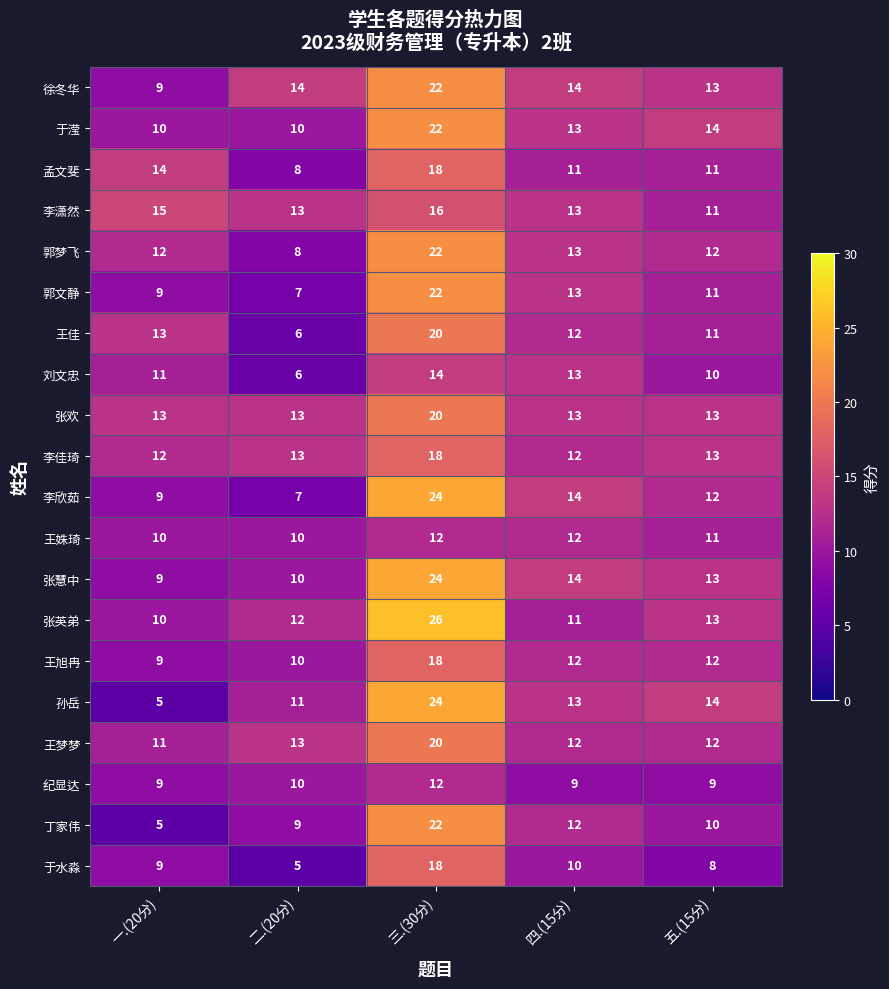

Which category has the highest value in the 丁家伟 series?

三.(30分)